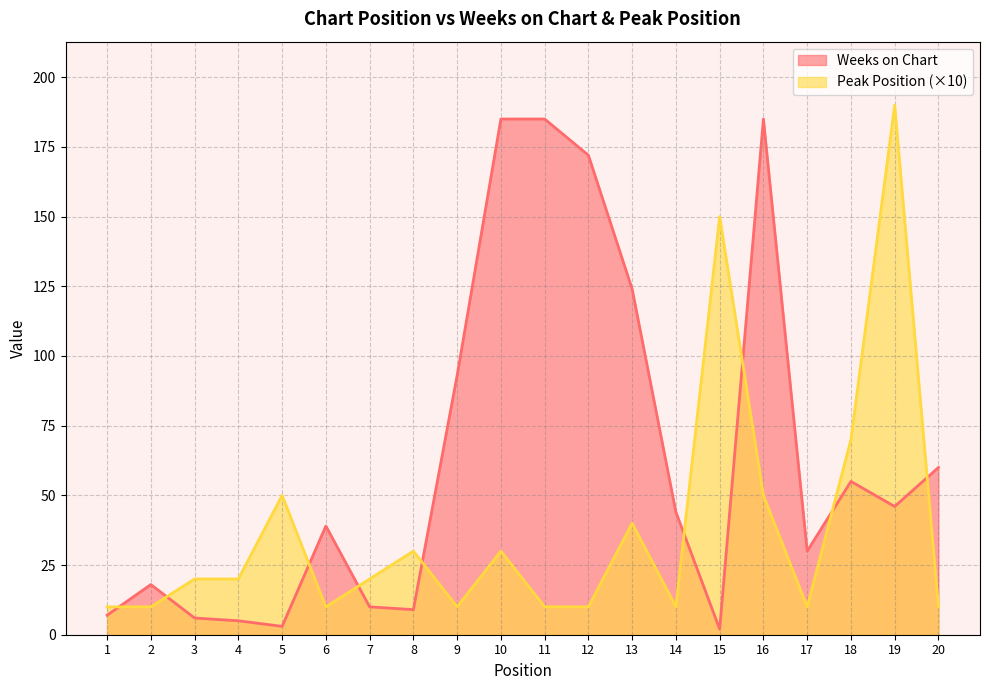

The Peak Position series shows 16 at 12. True or false?

False